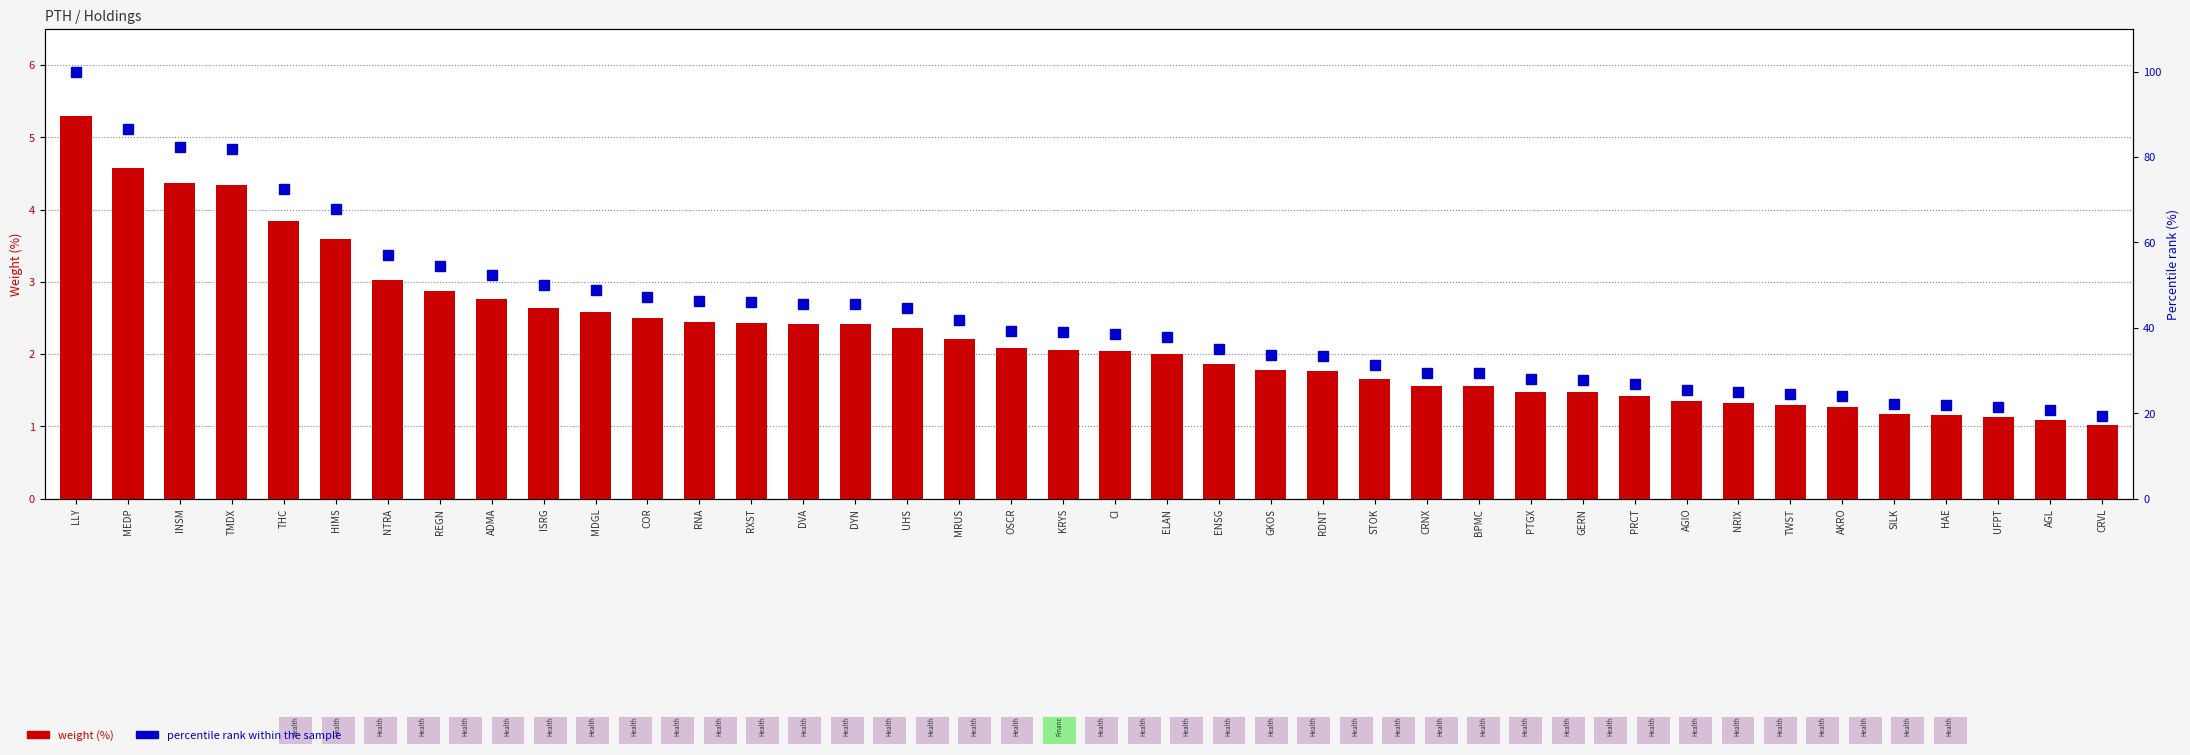

What is the difference between the highest and lowest values at UHS?

42.2